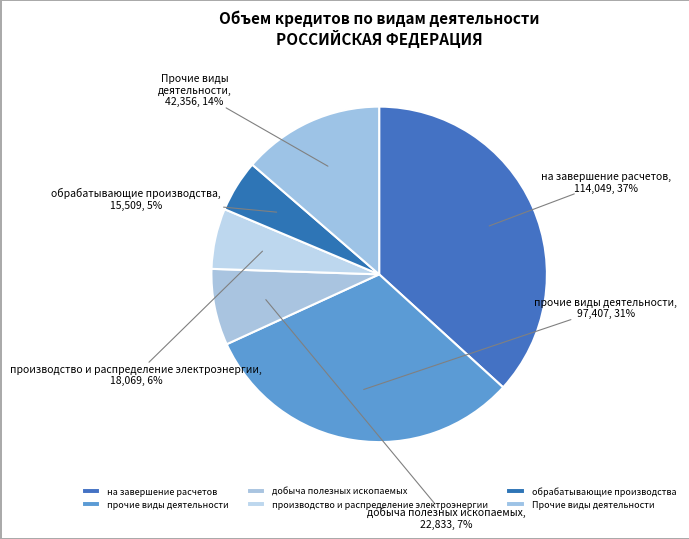

The добыча полезных ископаемых slice represents 1% of the pie. True or false?

False